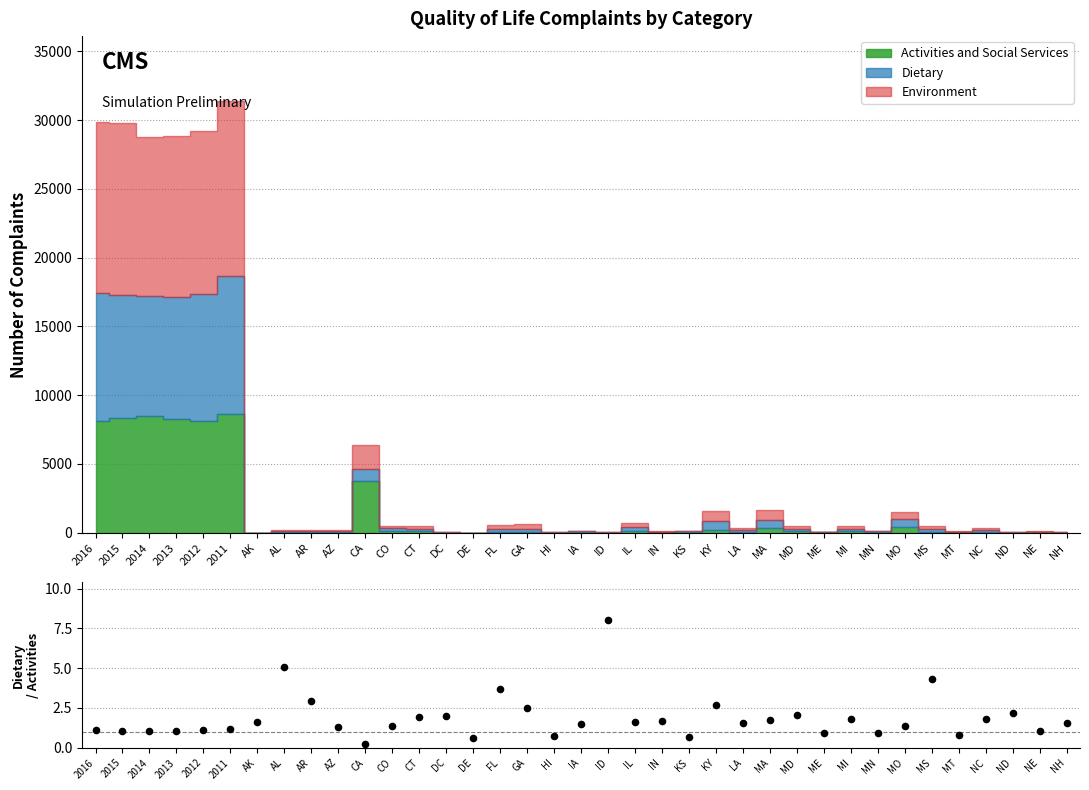

Between IL and CO, which is larger?

IL